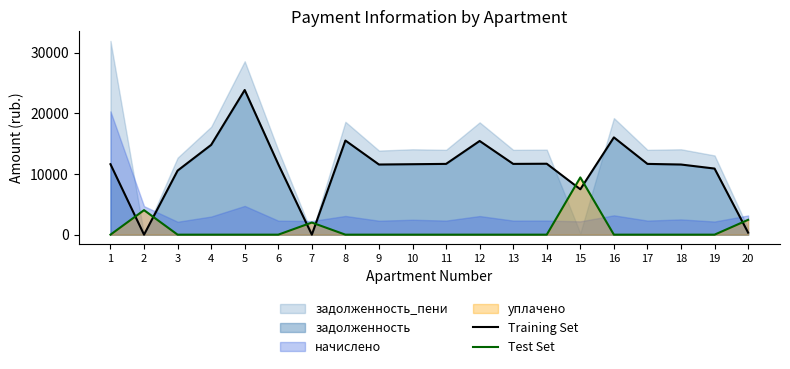

After their last crossing, which series has the higher values: Training Set or Test Set?

Test Set